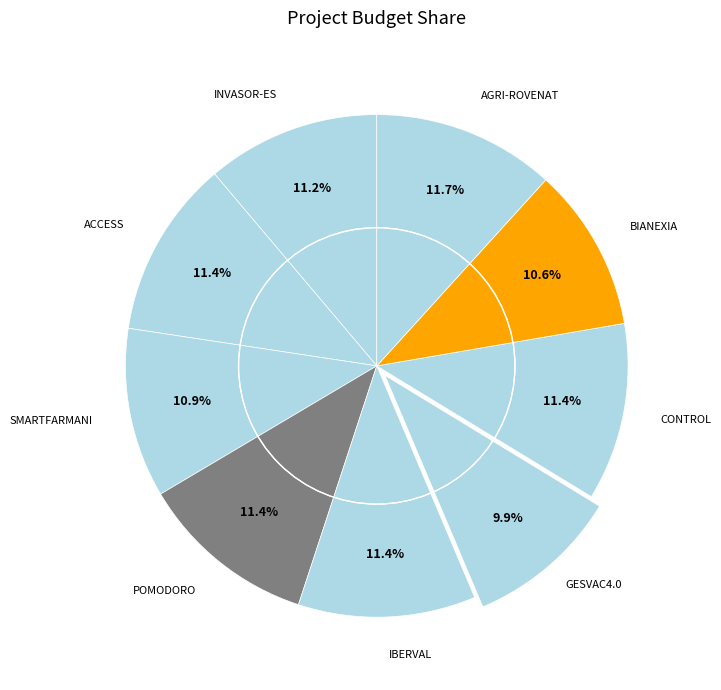

Rank the categories by value from lowest to highest.

GESVAC4.0, BIANEXIA, SMARTFARMANI, INVASOR-ES, IBERVAL, CONTROL, POMODORO, ACCESS, AGRI-ROVENAT